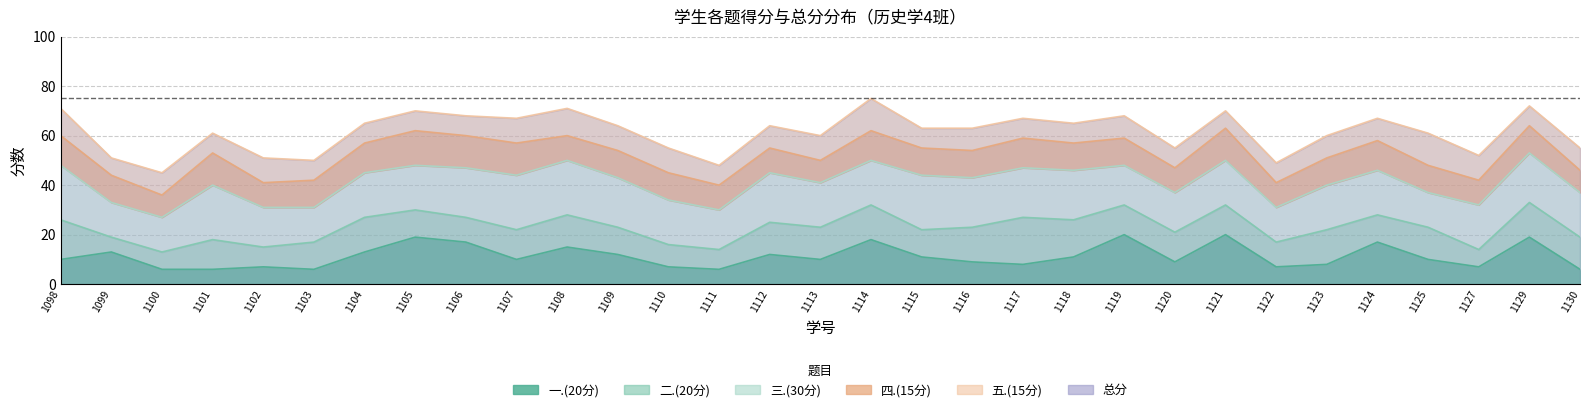

At 2022031108, list the series in order from smallest to largest.

四.(15分), 五.(15分), 二.(20分), 一.(20分), 三.(30分), 总分